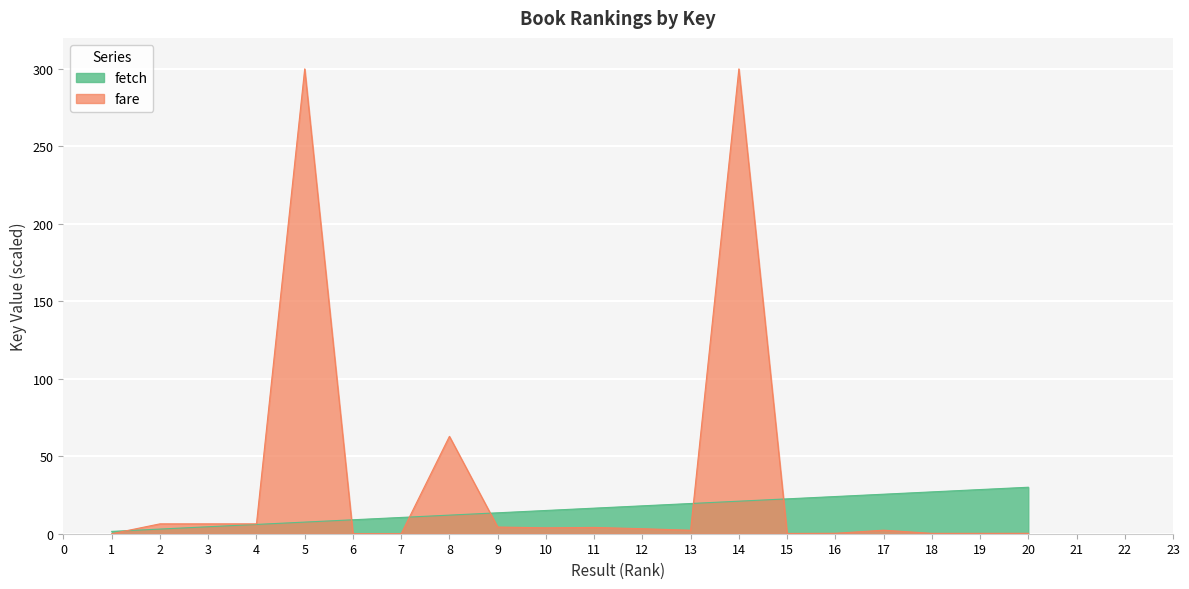

Which label corresponds to the largest value in the chart?

14